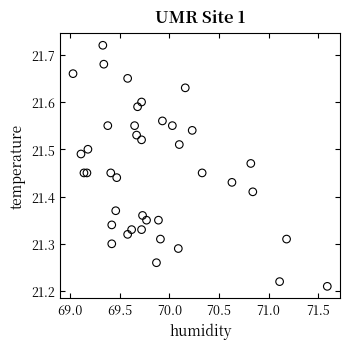

What is the range of Y values (max minus min)?

0.5